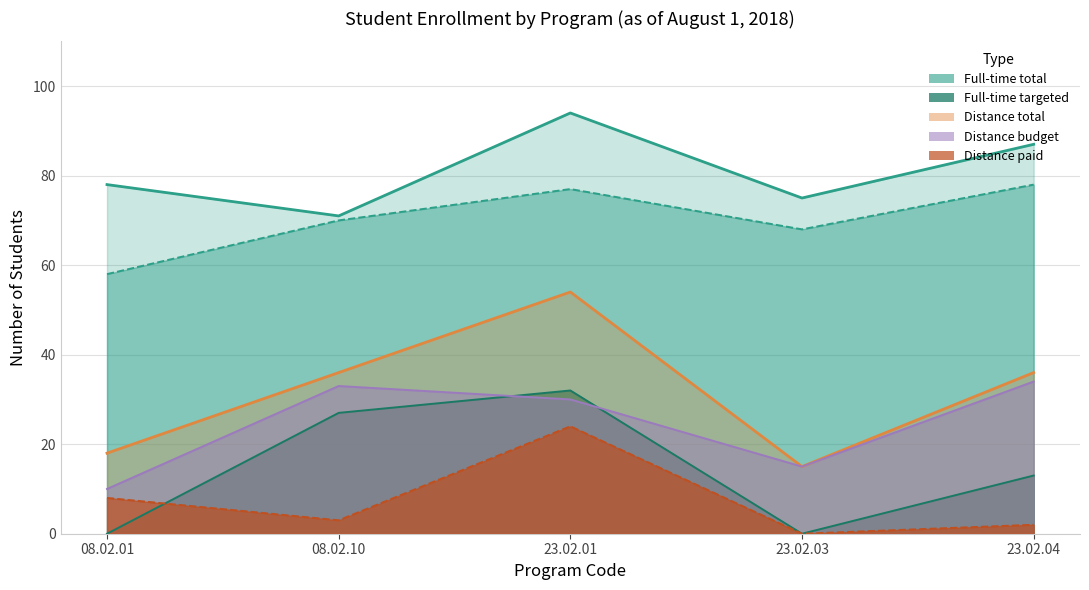

Reading left to right, list all the values displayed in this chart.

Full-time total: 78	71	94	75	87
Full-time budget: 58	70	77	68	78
Full-time targeted: 0	27	32	0	13
Distance total: 18	36	54	15	36
Distance paid: 8	3	24	0	2
Distance budget: 10	33	30	15	34